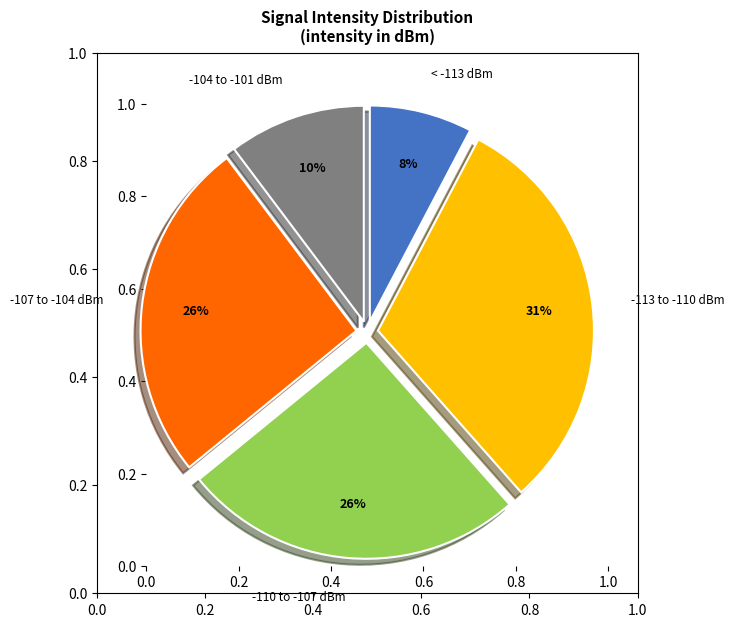

Which category has the smallest portion of the pie?

< -113 dBm